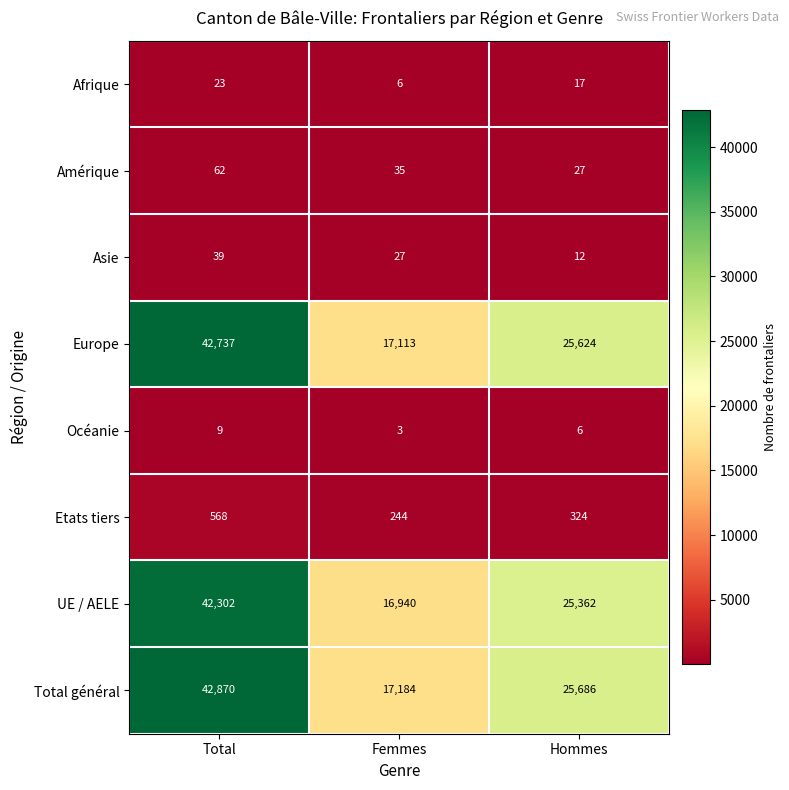

What is the average value of the Afrique series?

15